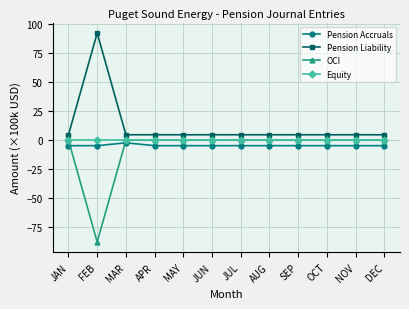

Reading right to left, extract all data points from this chart.

Pension Accruals: -4.7	-4.7	-4.7	-4.7	-4.7	-4.7	-4.7	-4.7	-4.7	-2.3	-4.7	-4.7
Pension Liability: 4.7	4.7	4.7	4.7	4.7	4.7	4.7	4.7	4.7	4.7	92.4	4.7
OCI: 0.0	0.0	0.0	0.0	0.0	0.0	0.0	0.0	0.0	0.0	-87.7	0.0
Equity: 0.0	0.0	0.0	0.0	0.0	0.0	0.0	0.0	0.0	0.0	0.0	0.0